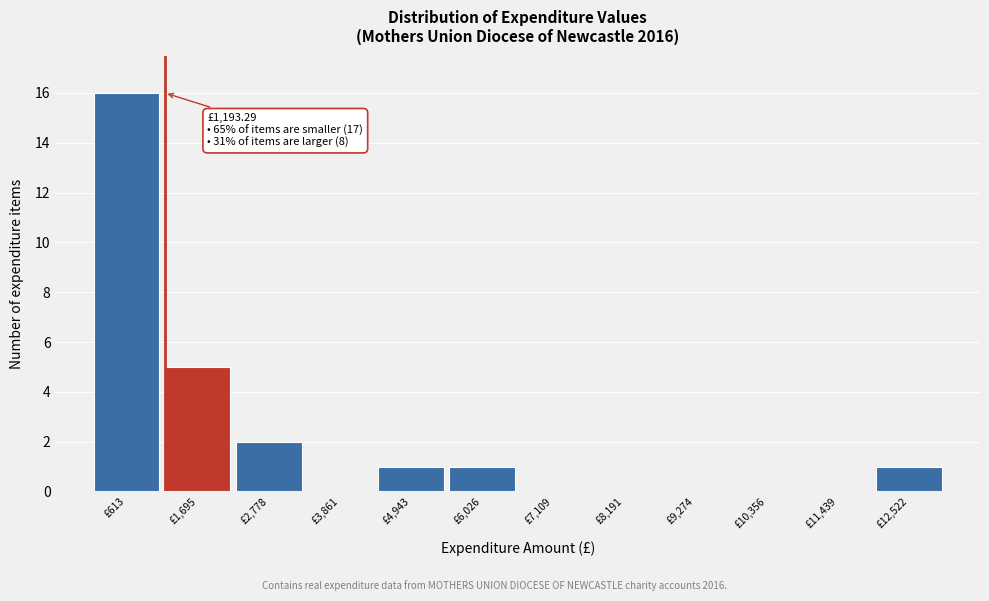

Over which range of the x-axis is the bar tallest?

0 to 1200